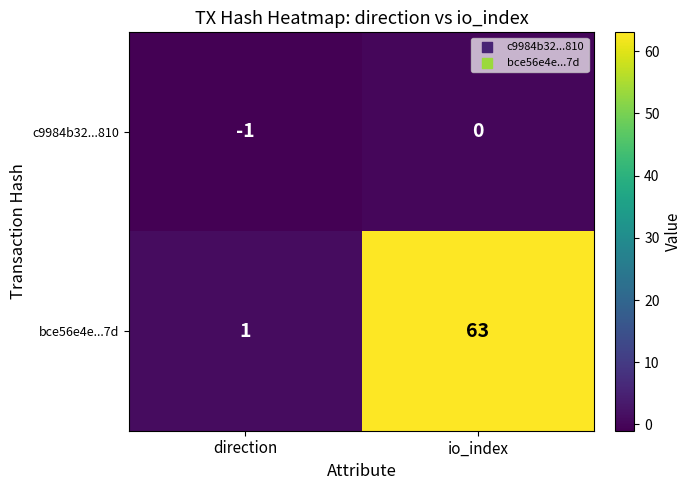

Rank the series by their maximum value, from highest to lowest.

bce56e4e...7d, c9984b32...810